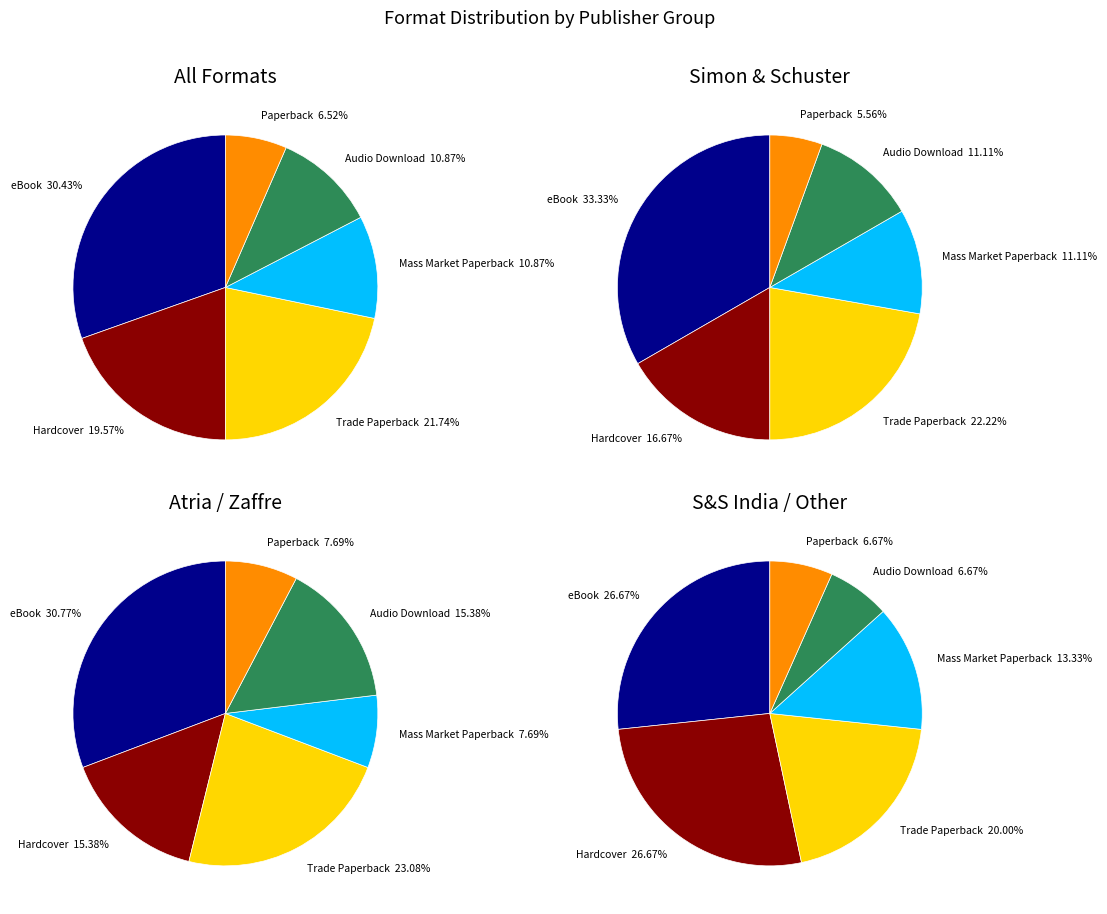

To the nearest percent, what is the average slice percentage?

17%